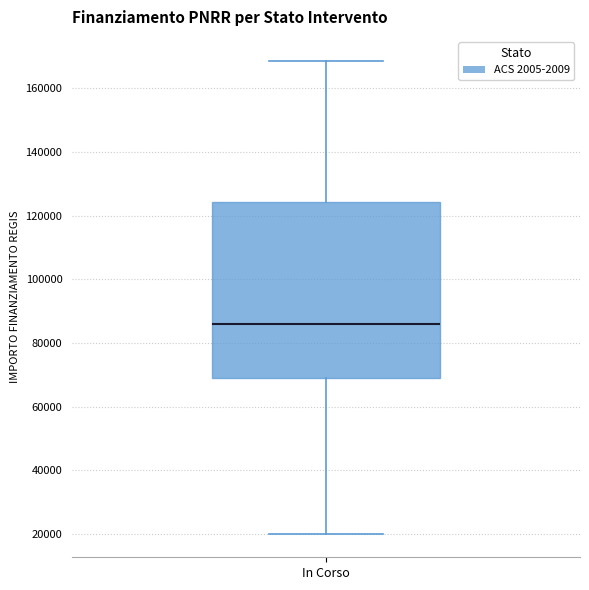

Read this box plot against the y-axis: the position of the median line, the range covered by the box, and the ends of both whiskers. The values are not printed on the chart, so give them approximately, as read against the axis.

median 86000, box 68000 to 124000, whiskers 20000 to 168000